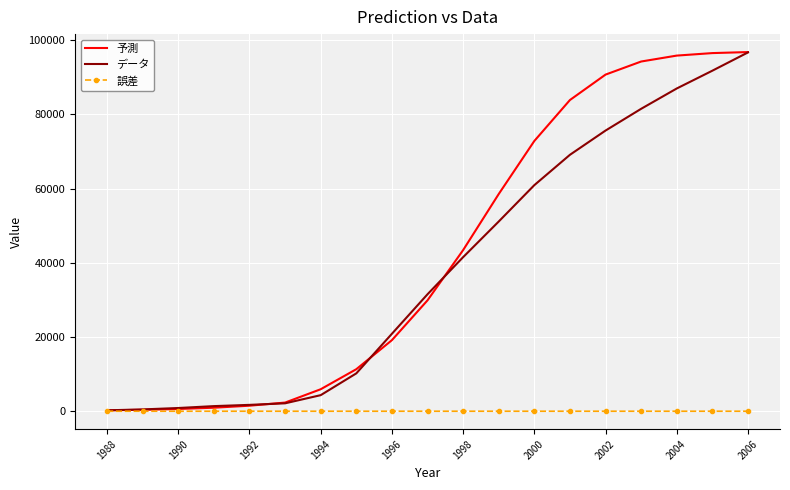

Which series has the largest range (max minus min)?

予測